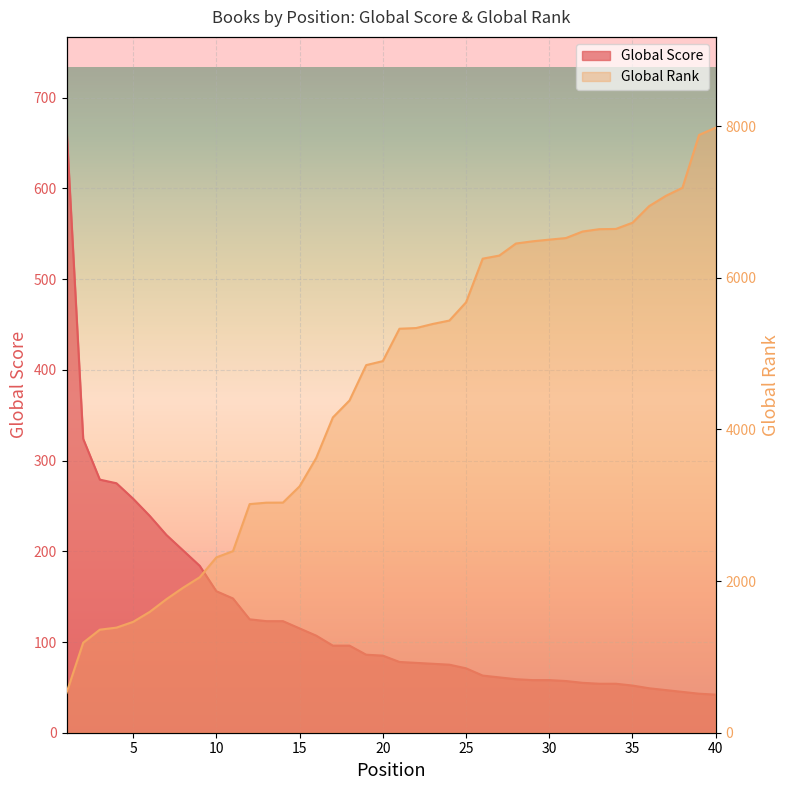

At how many categories does at least one series exceed 7008?

4